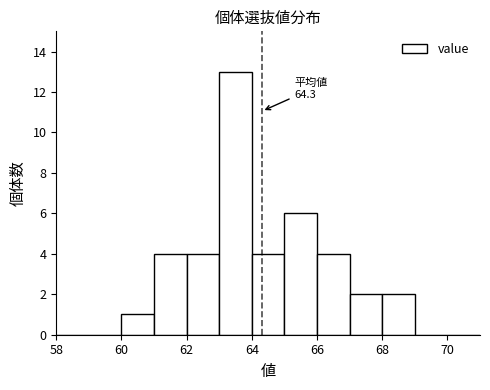

Over which range of the x-axis is the bar tallest?

63 to 64